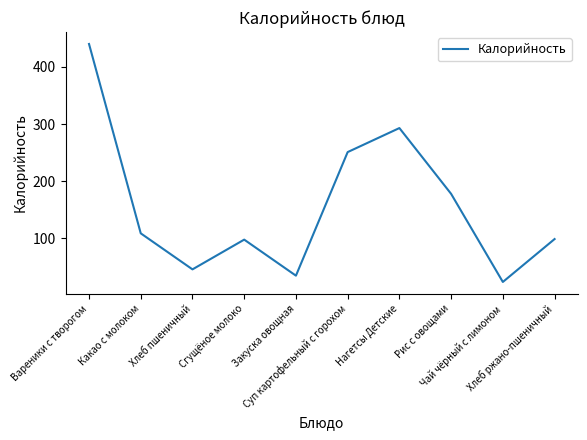

What is the greatest value displayed?

440